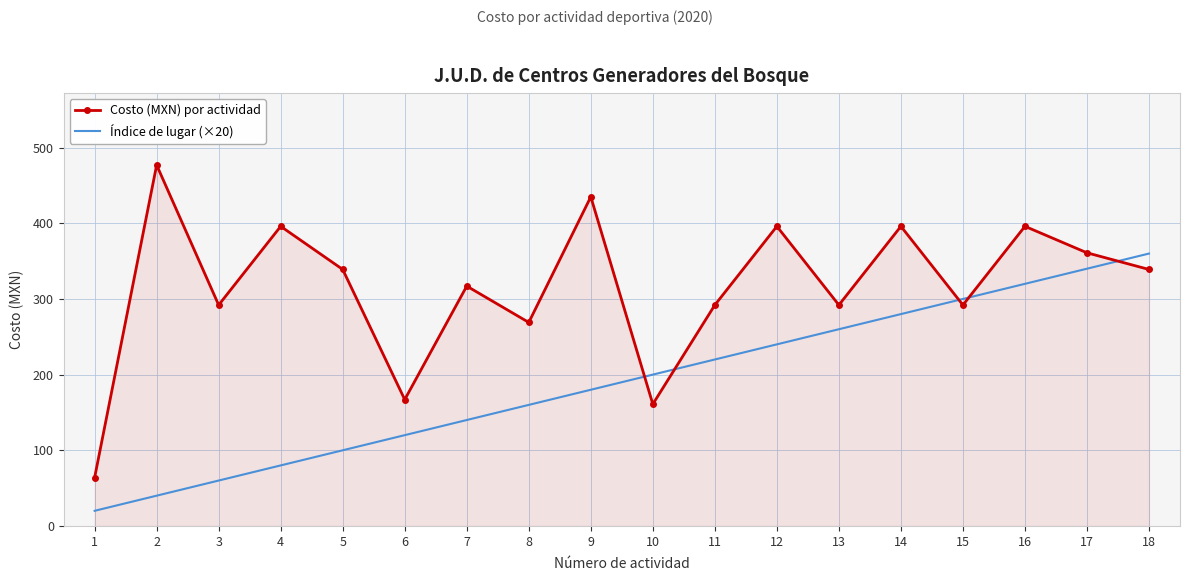

Count the number of categories in the chart.

18